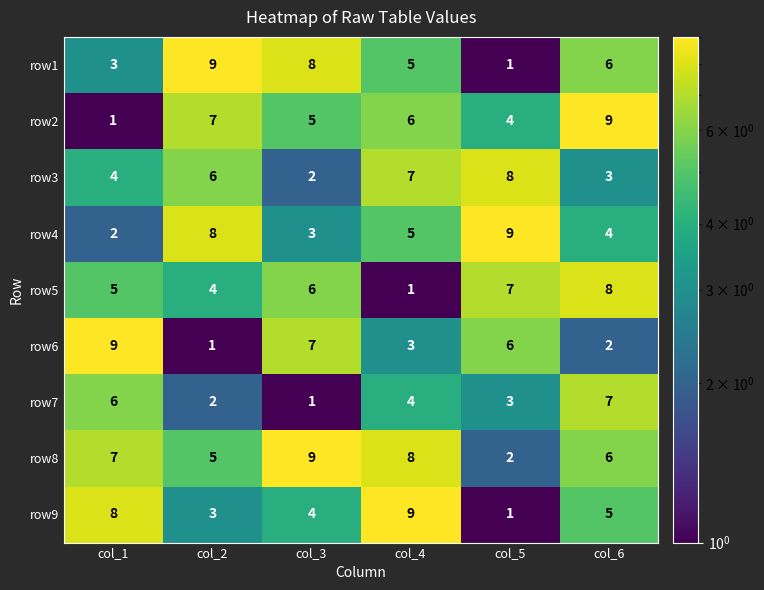

What is the difference between the maximum and minimum values in the row3 series?

6